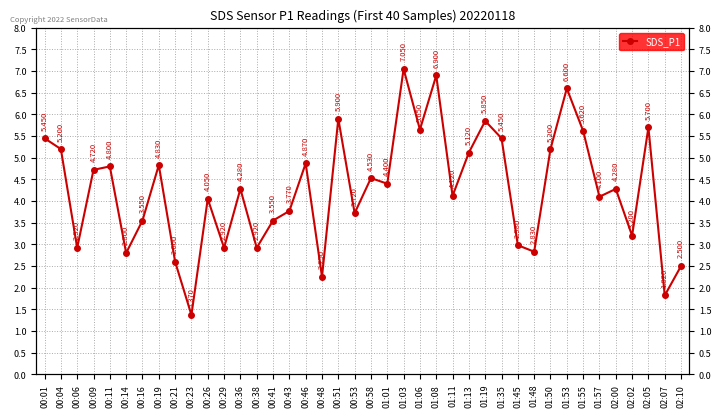

Where is the data nearest to the value 4?

00:26